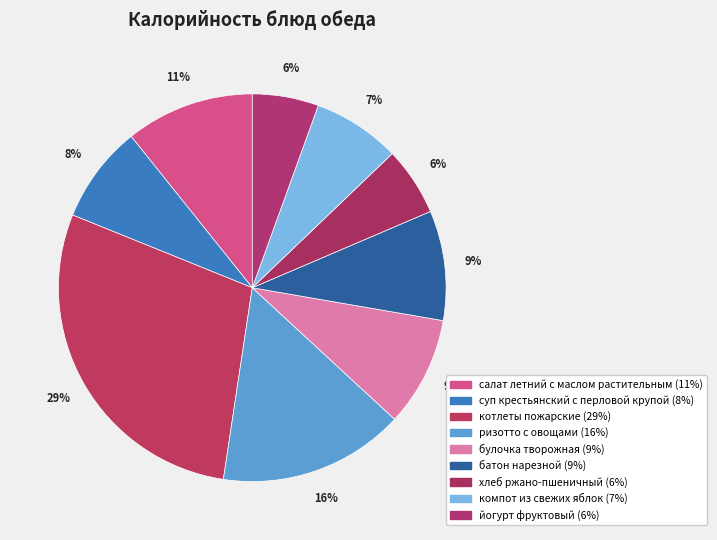

How many segments does this pie chart have?

9